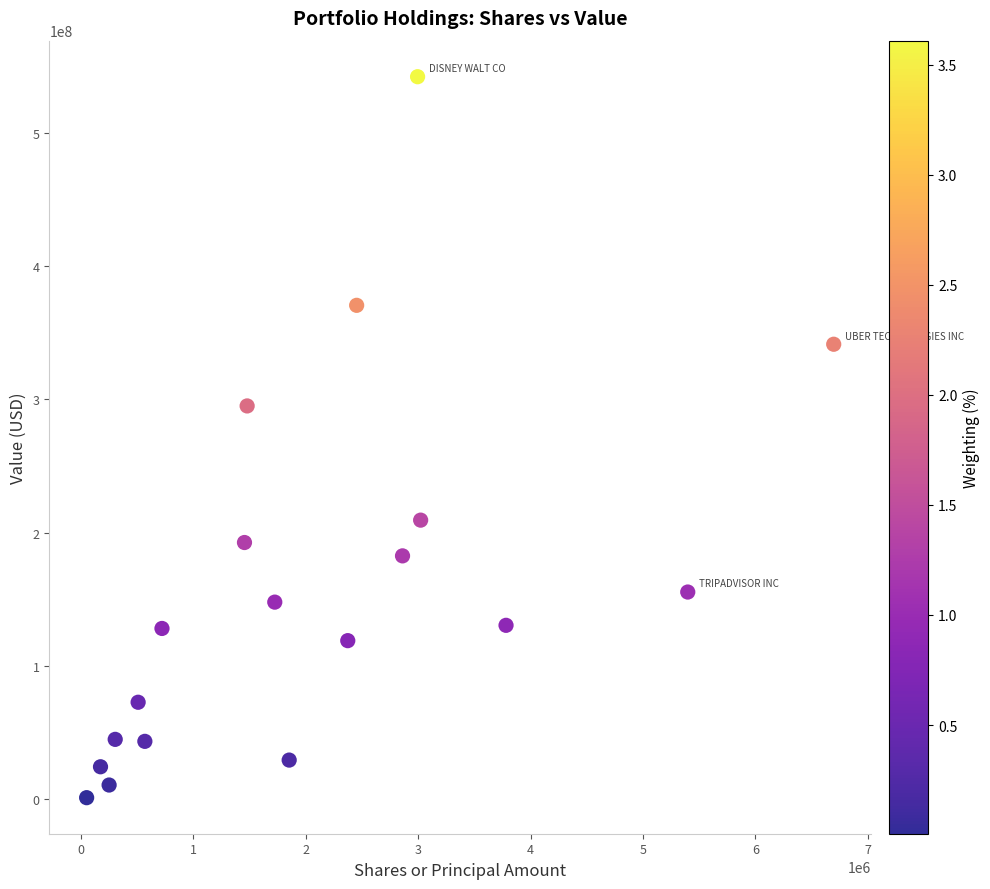

What Y value in the scatter plot is closest to 271660000?

295142000